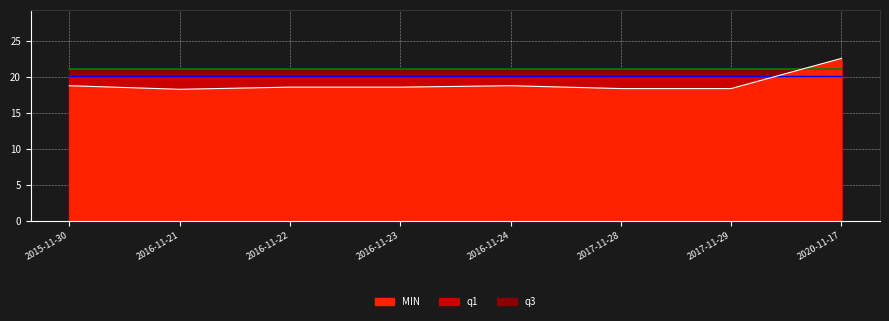

How many distinct data groups are displayed?

3